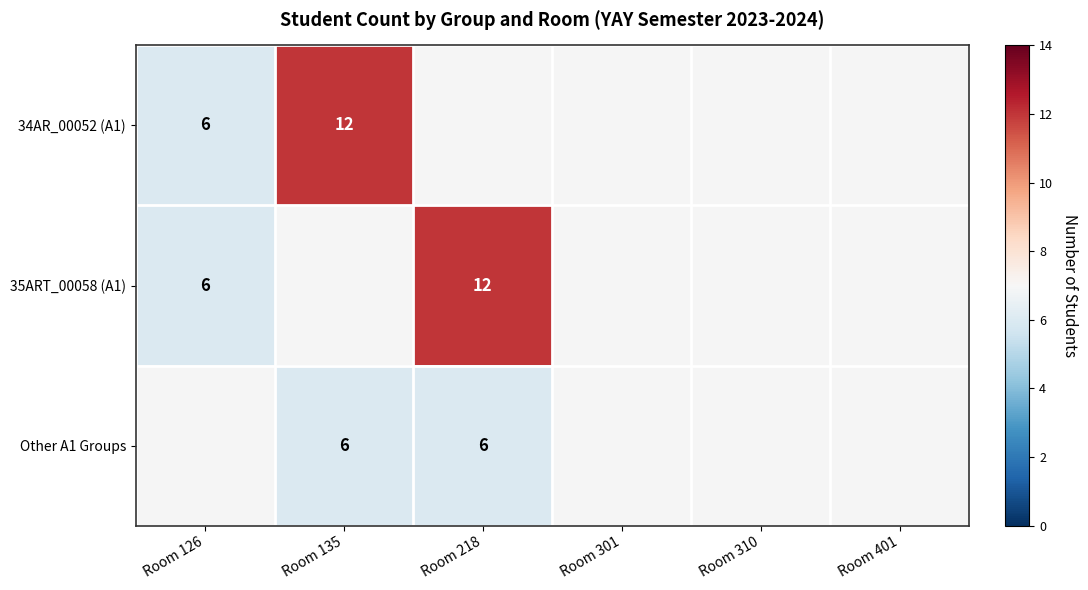

At which category is the sum across all series the highest?

Room 135